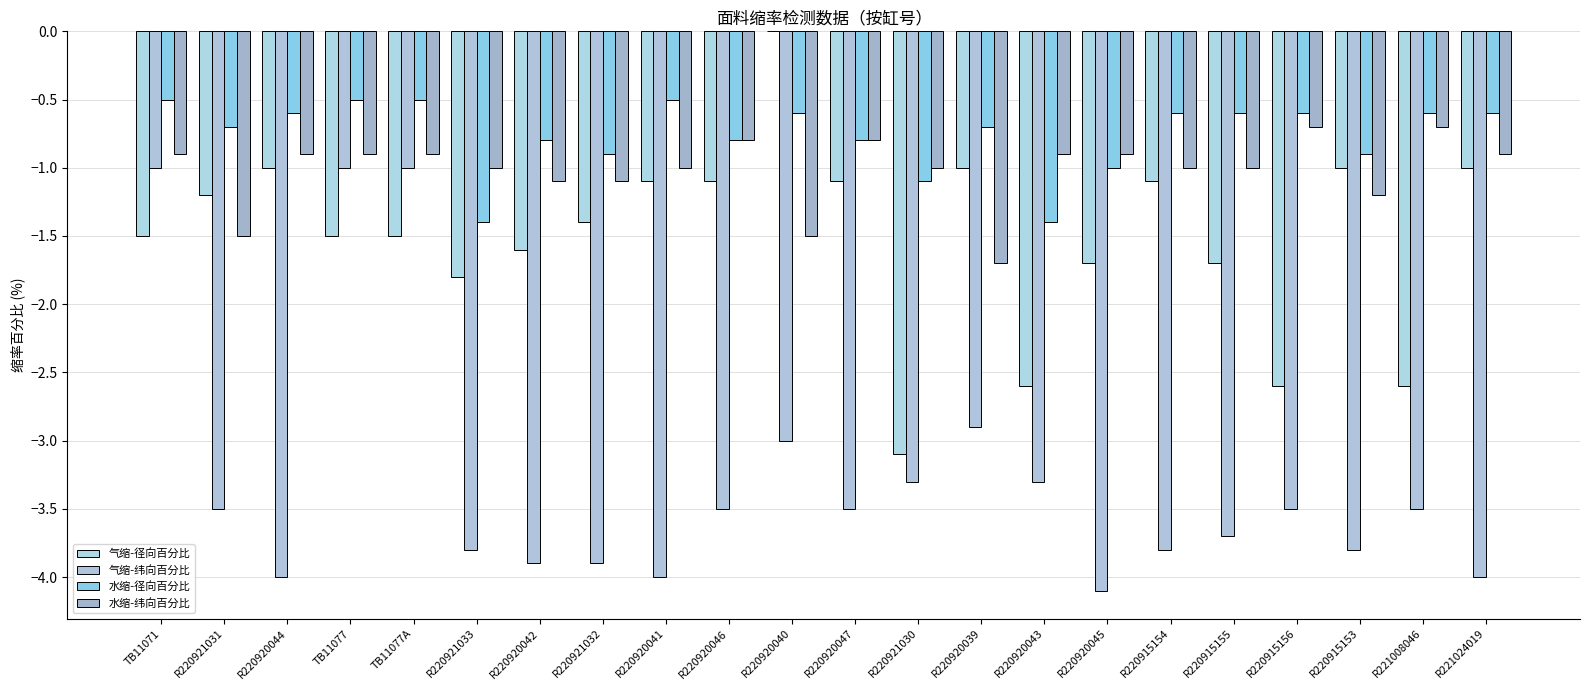

Which series has the largest total across all categories?

水缩-径向百分比